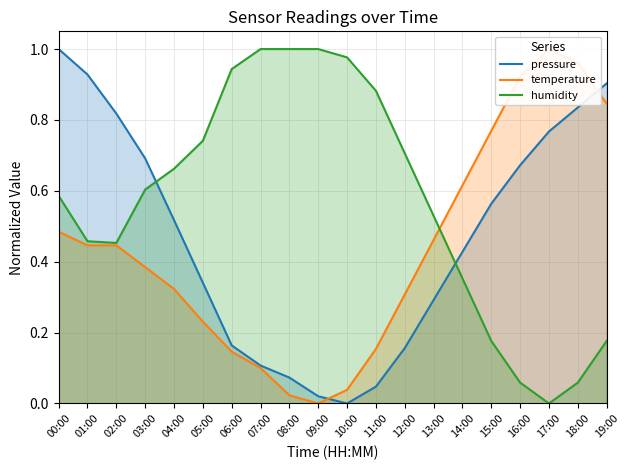

What is the label of the 13th point from the right?

07:00